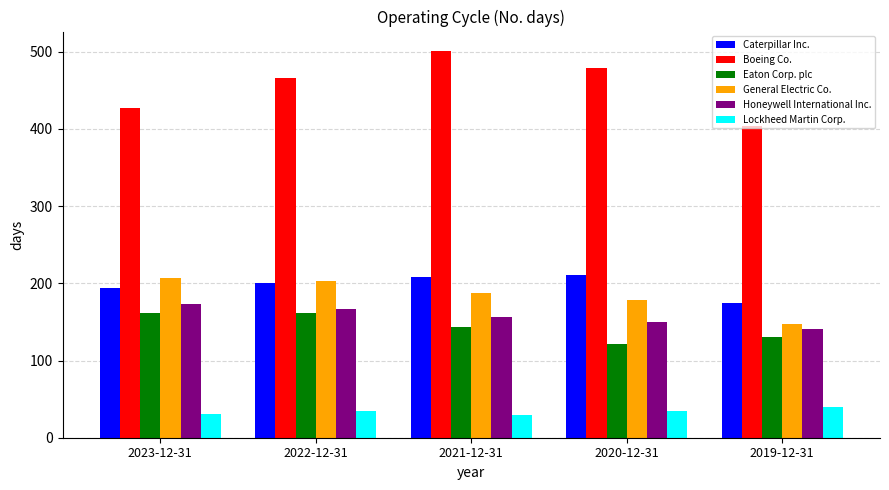

What is the difference between the Eaton Corp. plc values at 2019-12-31 and 2022-12-31?

32